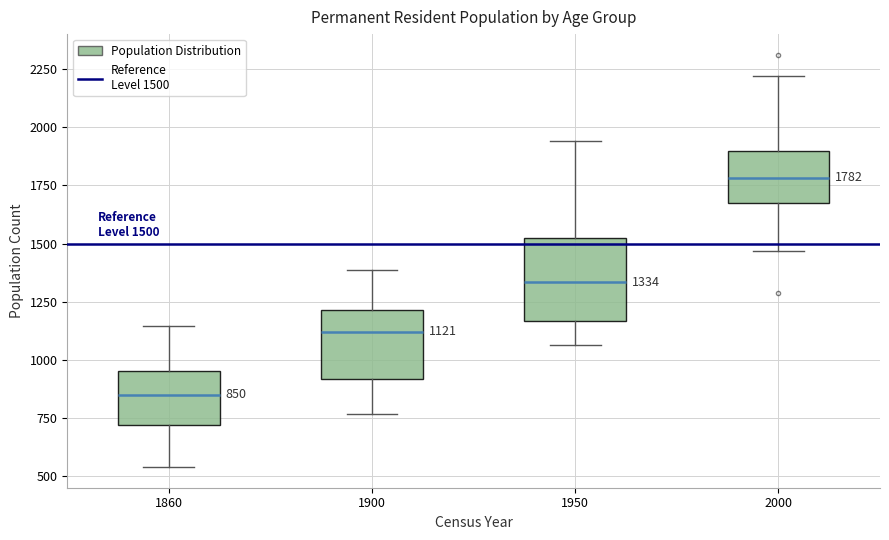

Which box's median line is the highest?

2000